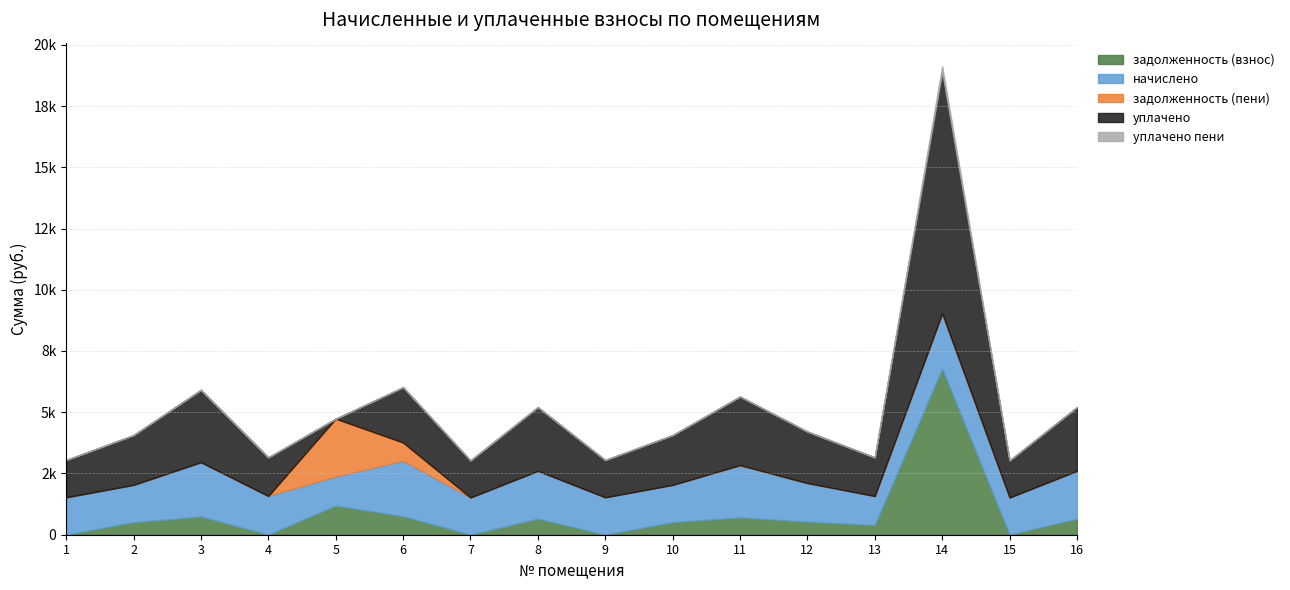

True or false: начислено and уплачено cross at least once.

False